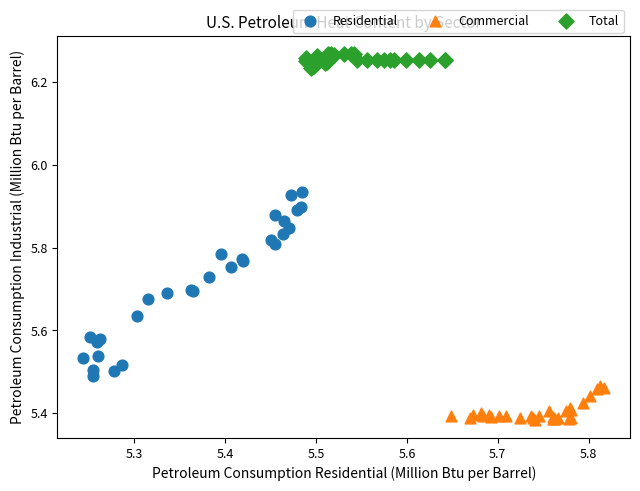

Which series has the widest spread of Y values?

Residential